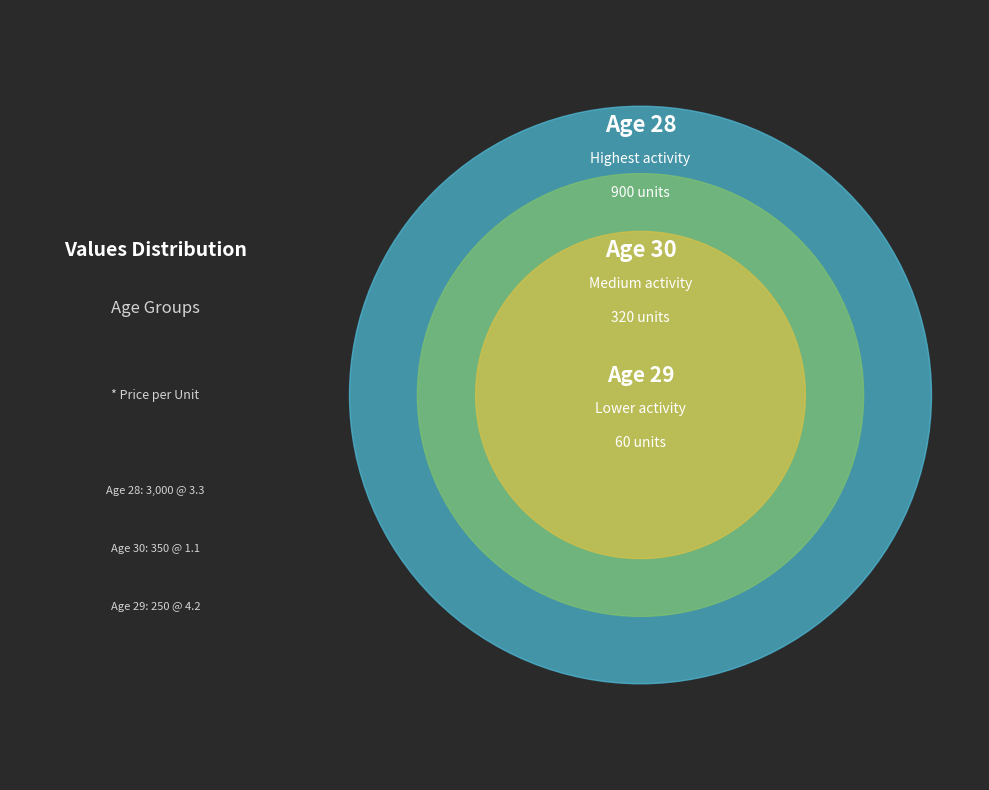

How many slices are in this pie chart?

3